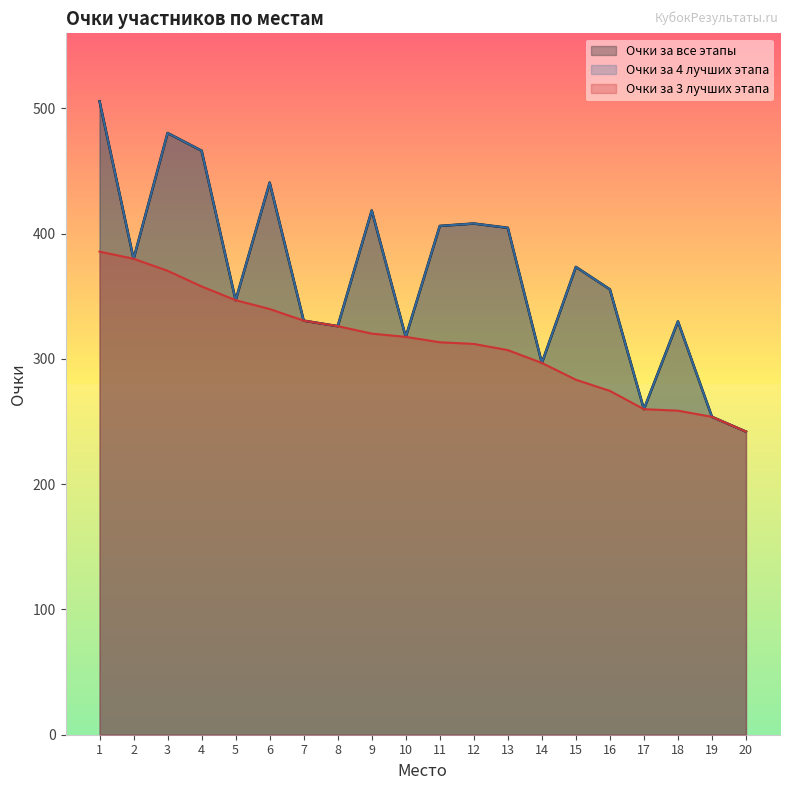

What is the difference between the maximum and minimum values in the Очки за все этапы series?

263.7